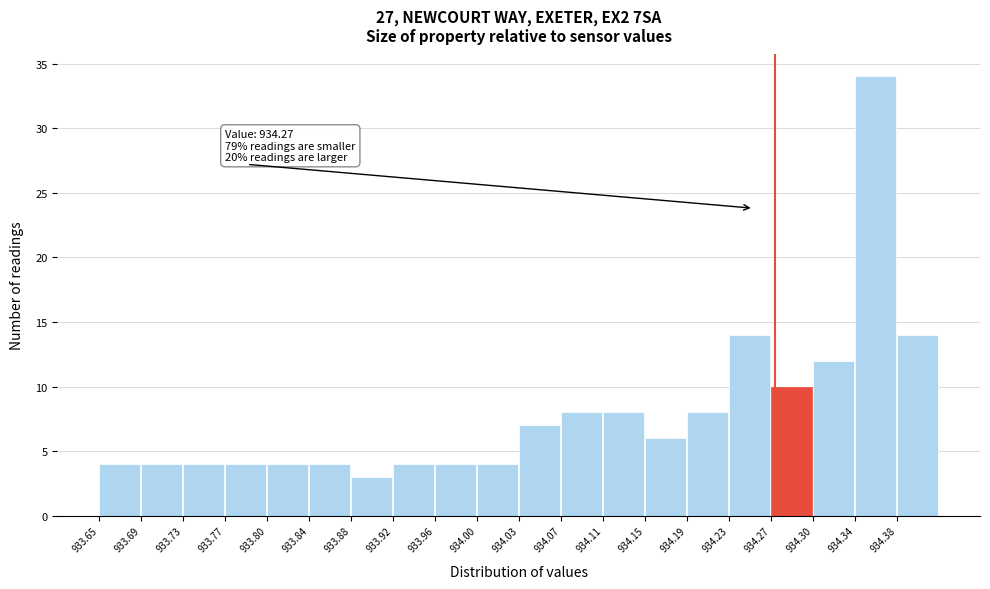

Which range on the x-axis has the tallest bar?

934.345 to 934.380